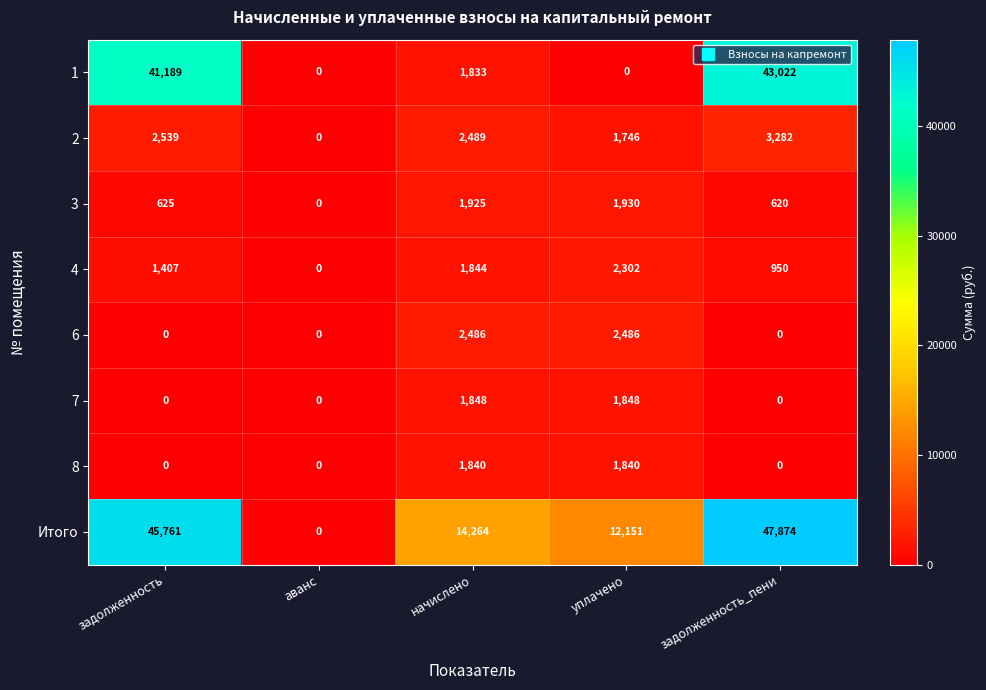

Rank the series by their maximum value, from lowest to highest.

8, 7, 3, 4, 6, 2, 1, Итого